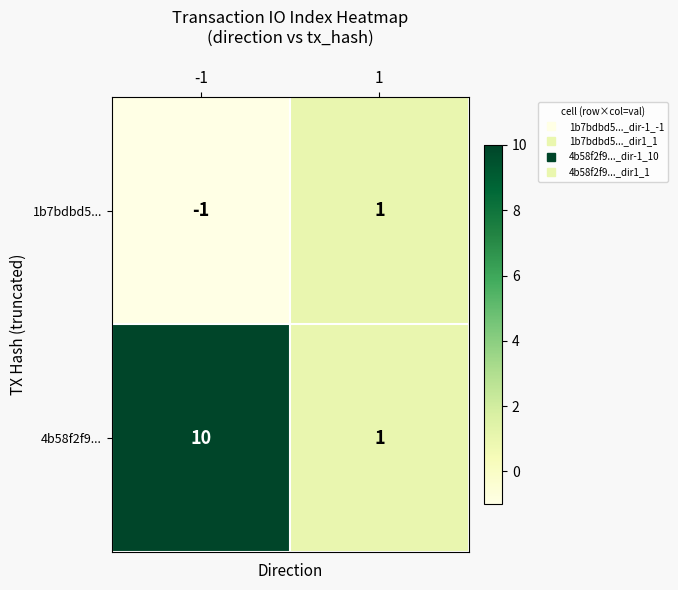

List the series in order of their peak value, highest first.

4b58f2f9..., 1b7bdbd5...